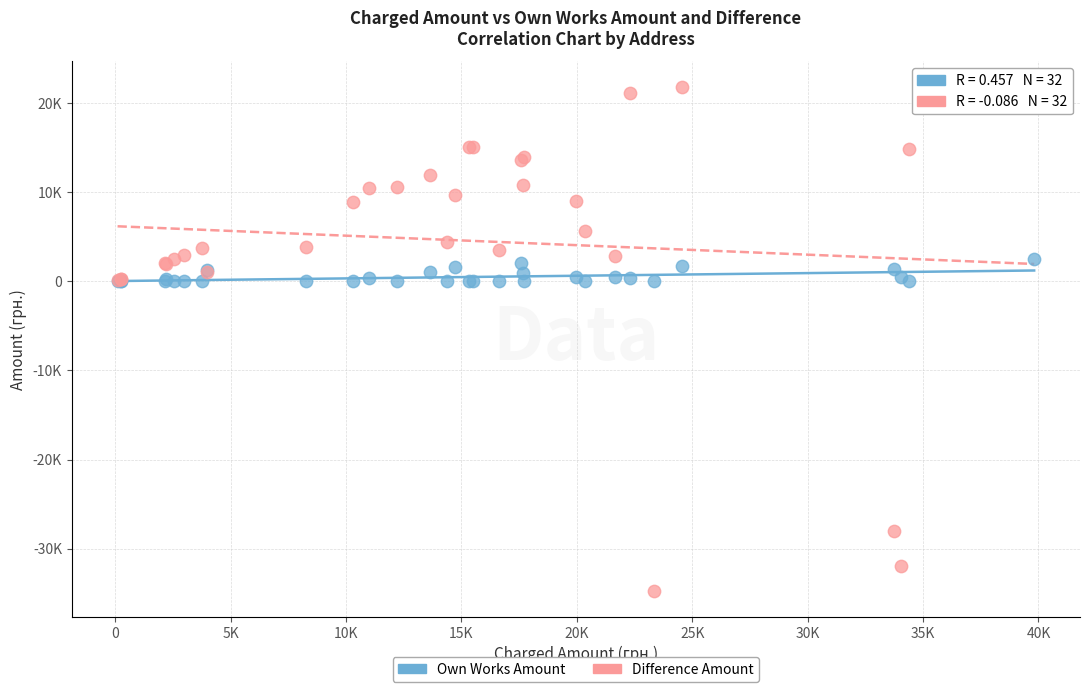

What are all the series names shown in the legend?

Own Works Amount, Difference Amount